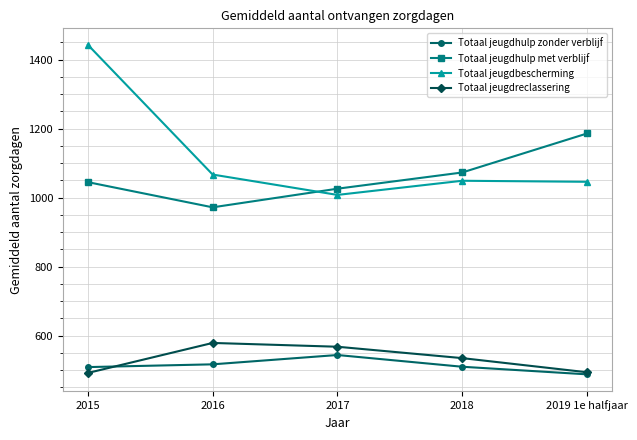

True or false: Totaal jeugdhulp zonder verblijf and Totaal jeugdbescherming cross at least once.

False